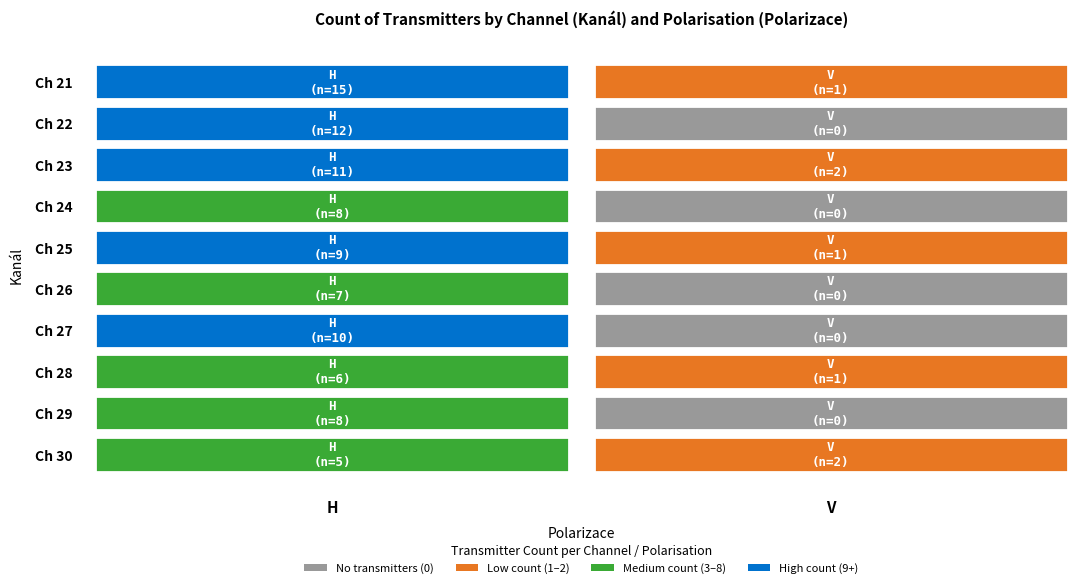

Which label corresponds to the smallest value in the chart?

V